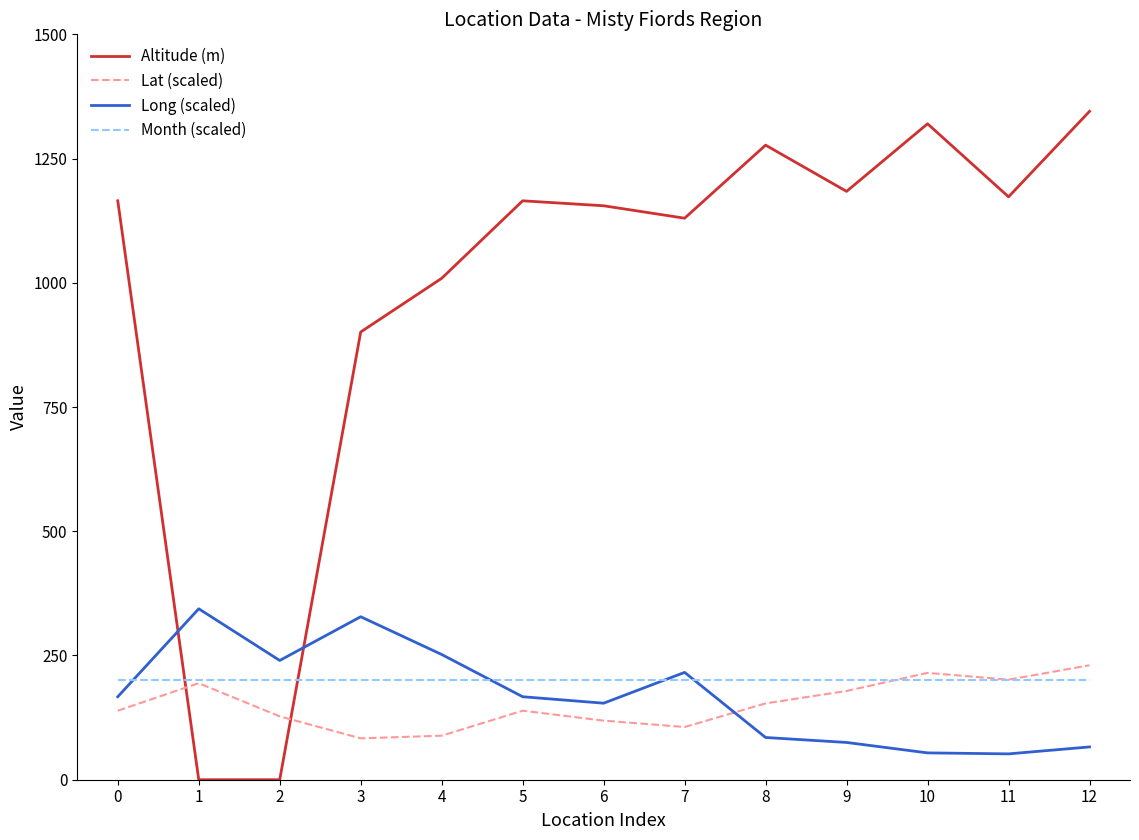

In Altitude (m), how many points are higher than both neighbors (excluding endpoints)?

3